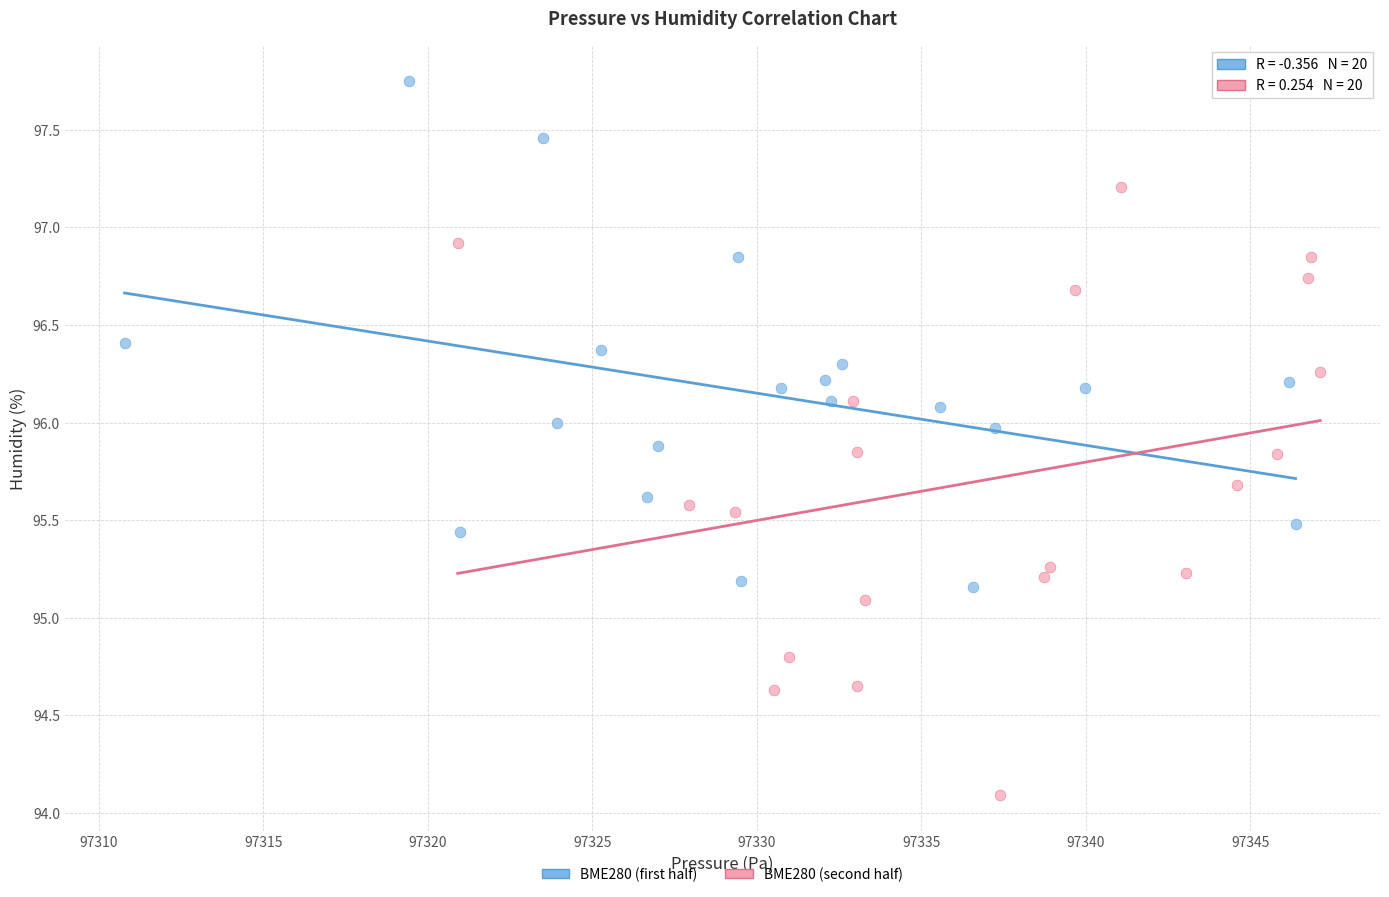

Which series has the widest spread of Y values?

BME280 (second half)